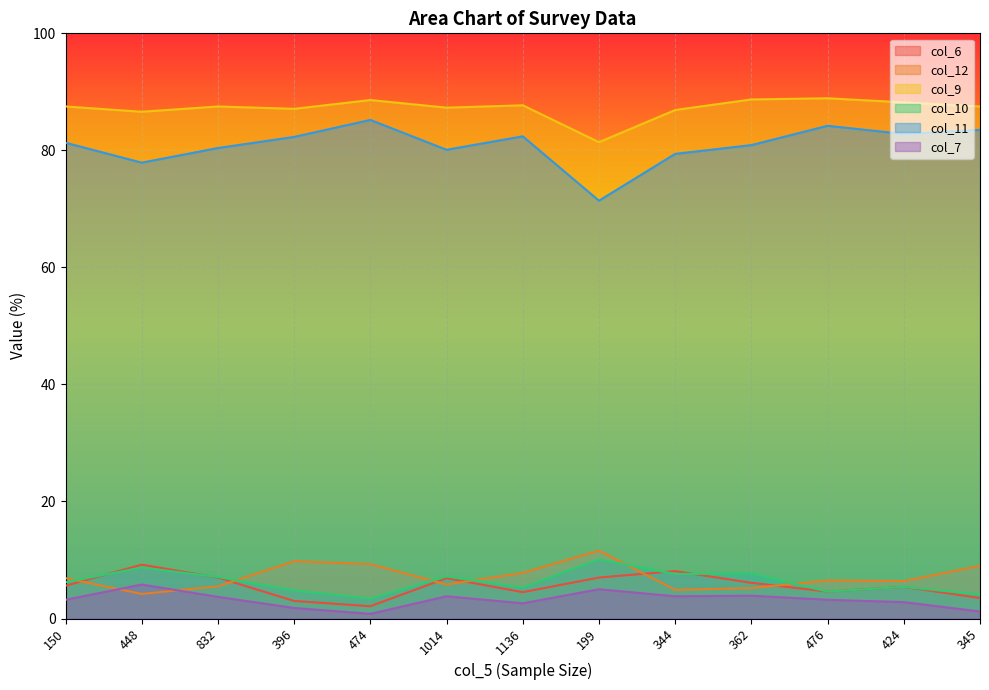

Reading left to right, transcribe all the data shown in this chart.

col_6: 150=5.6	448=9.2	832=7.0	396=3.0	474=2.1	1014=6.9	1136=4.5	199=7.0	344=8.1	362=6.1	476=4.6	424=5.4	345=3.5
col_7: 150=3.2	448=5.8	832=3.7	396=1.8	474=0.8	1014=3.8	1136=2.6	199=5.0	344=3.8	362=3.9	476=3.2	424=2.8	345=1.2
col_9: 150=87.5	448=86.6	832=87.5	396=87.1	474=88.6	1014=87.3	1136=87.7	199=81.4	344=86.9	362=88.7	476=88.9	424=88.2	345=87.5
col_10: 150=6.2	448=8.7	832=7.1	396=4.8	474=3.4	1014=7.2	1136=5.3	199=10.1	344=7.6	362=7.7	476=4.6	424=5.4	345=4.1
col_11: 150=81.3	448=77.9	832=80.4	396=82.3	474=85.2	1014=80.1	1136=82.4	199=71.4	344=79.4	362=80.9	476=84.2	424=82.8	345=83.5
col_12: 150=6.9	448=4.2	832=5.5	396=9.8	474=9.3	1014=5.8	1136=7.8	199=11.6	344=4.9	362=5.2	476=6.5	424=6.4	345=9.0